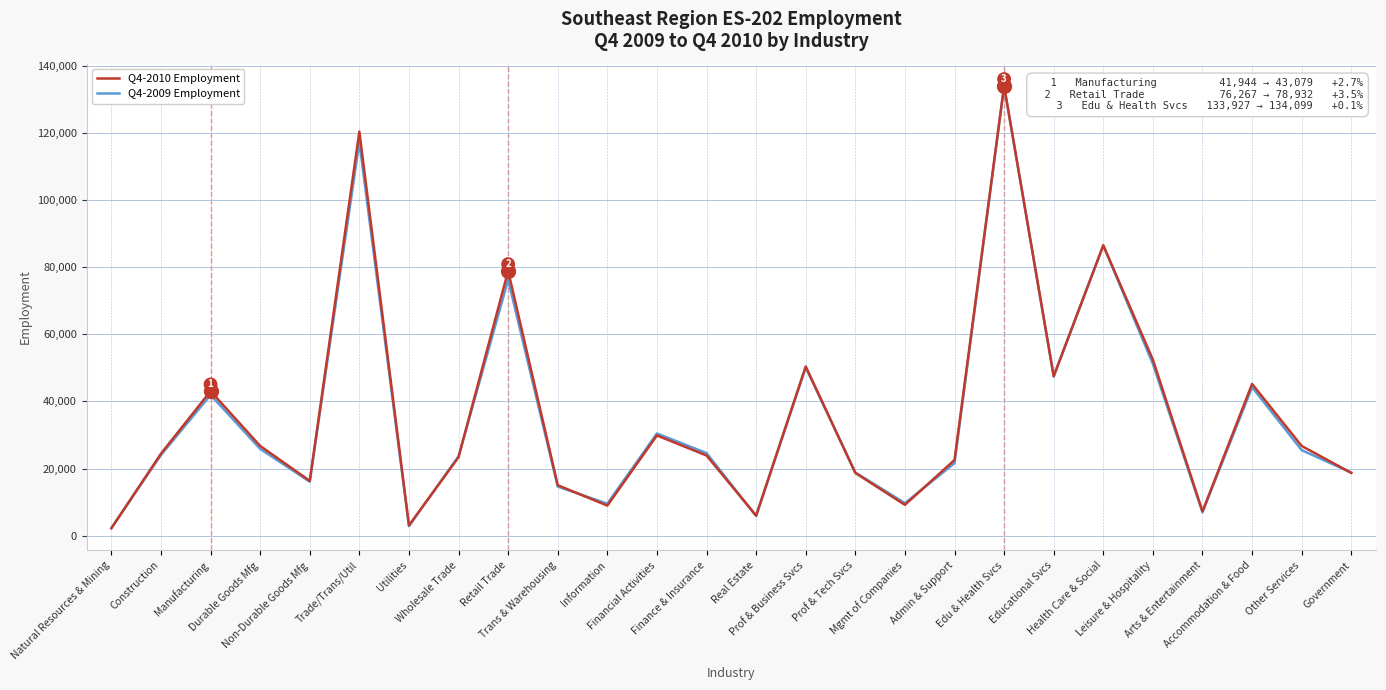

What is the greatest value displayed?

134099